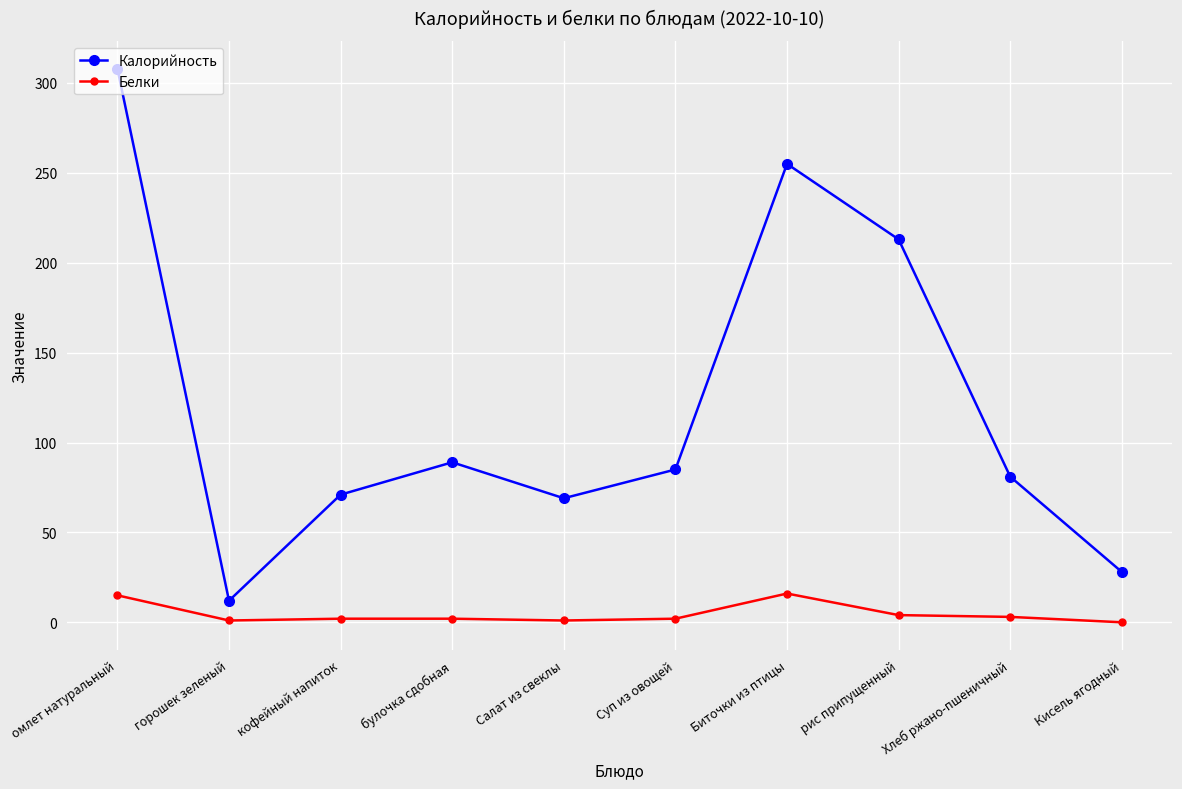

Does the chart have visible grid lines?

Yes